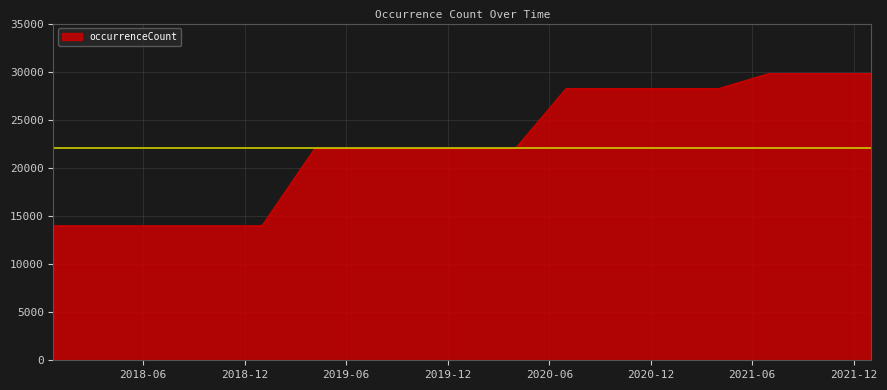

What is the minimum value shown in the chart?

13976